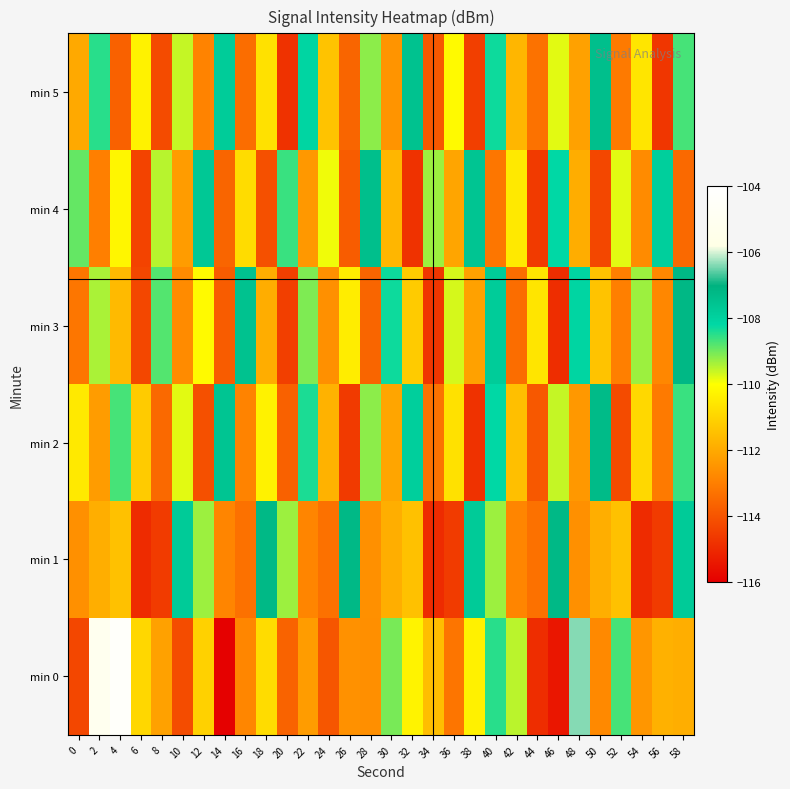

Which has a higher value, 38 or 30?

30